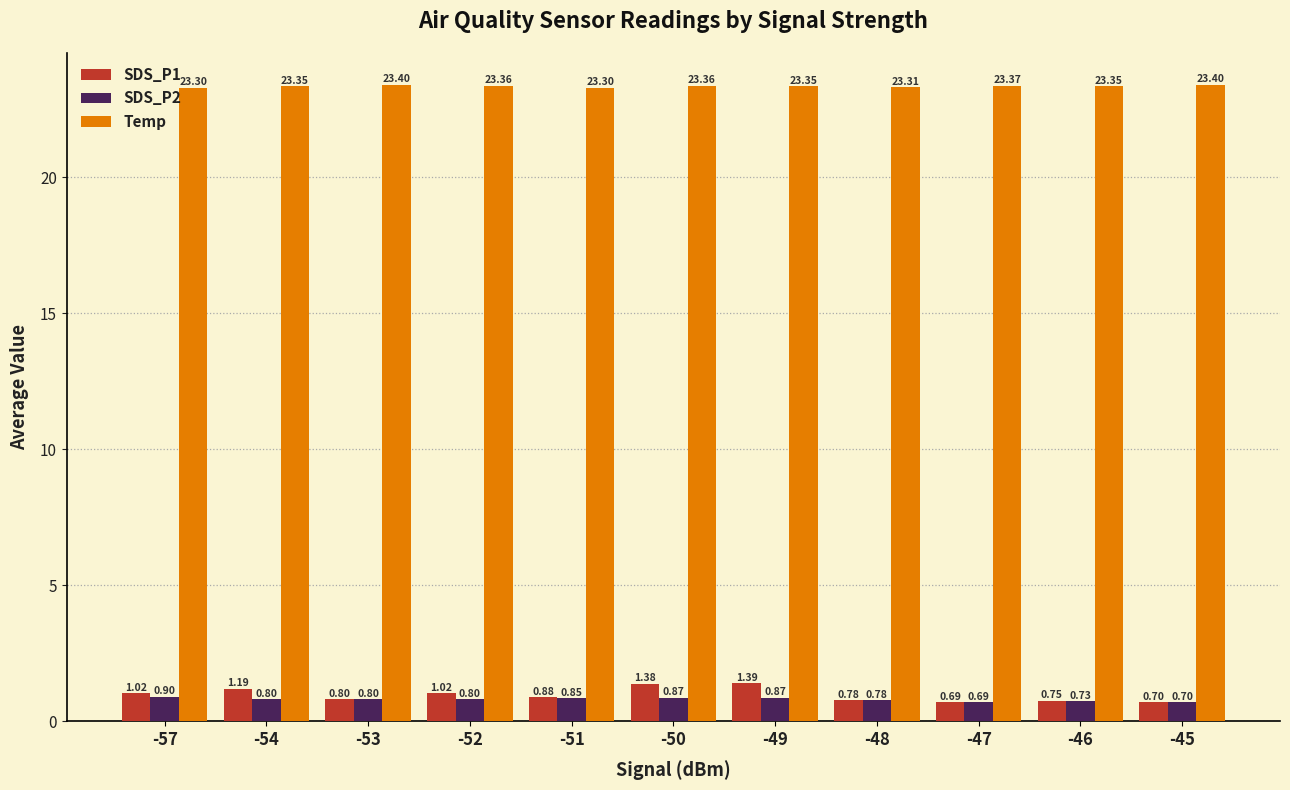

How many groups of bars are there?

11